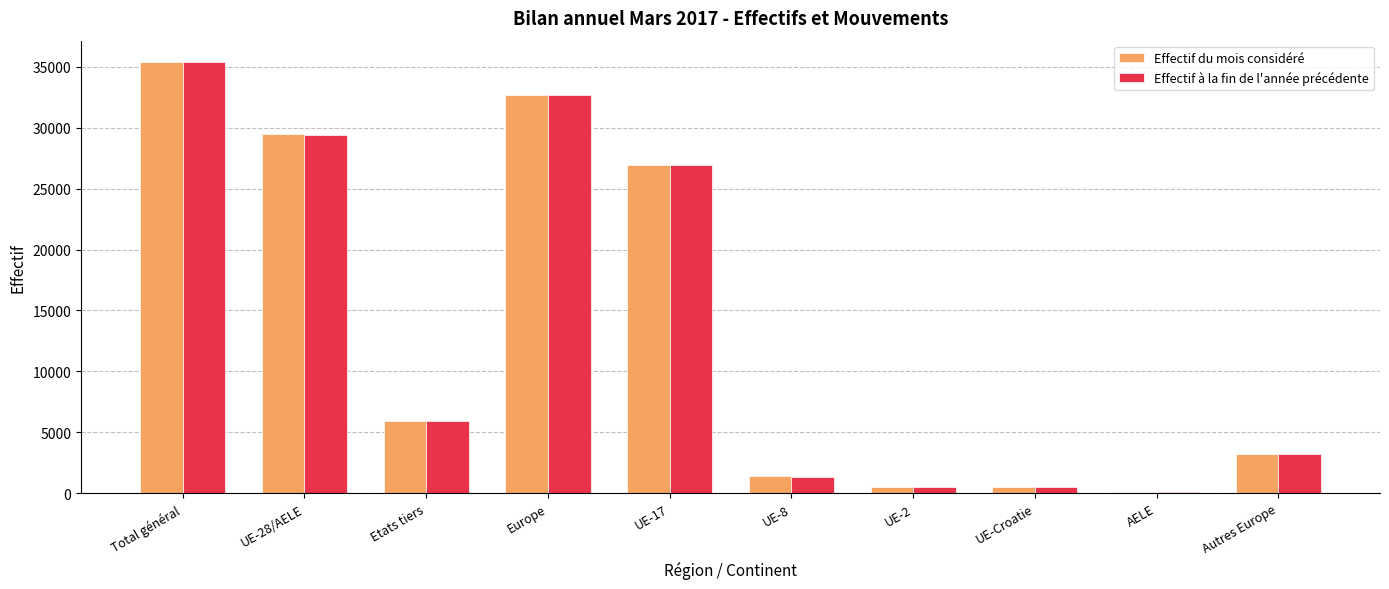

What is the difference between the Effectif à la fin de l'année précédente values at Etats tiers and UE-Croatie?

5380